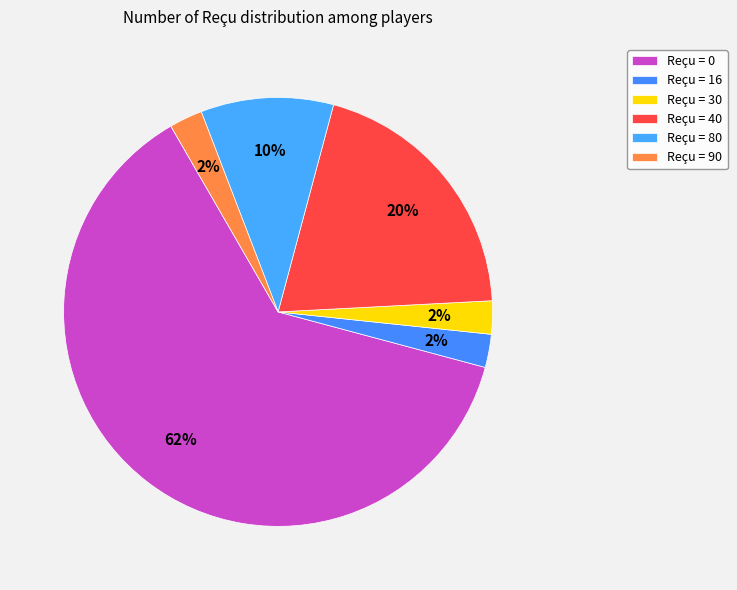

How many segments does this pie chart have?

6